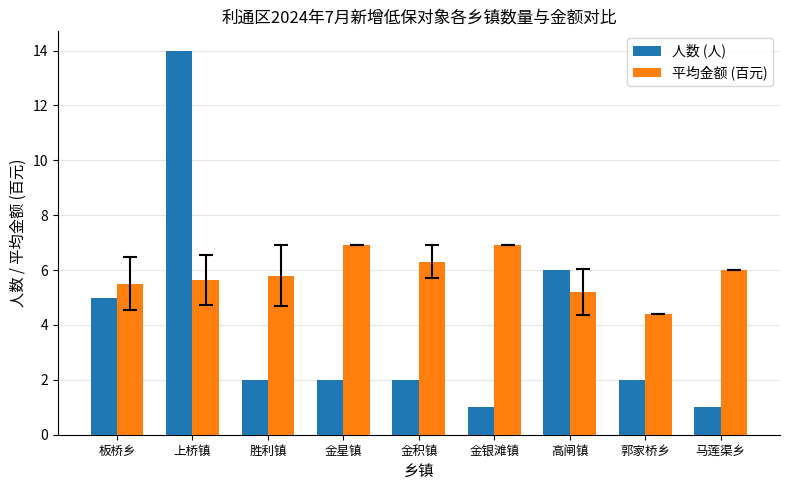

What is the sum of the 平均金额 (百元) values at 高闸镇 and 金星镇?

12.1